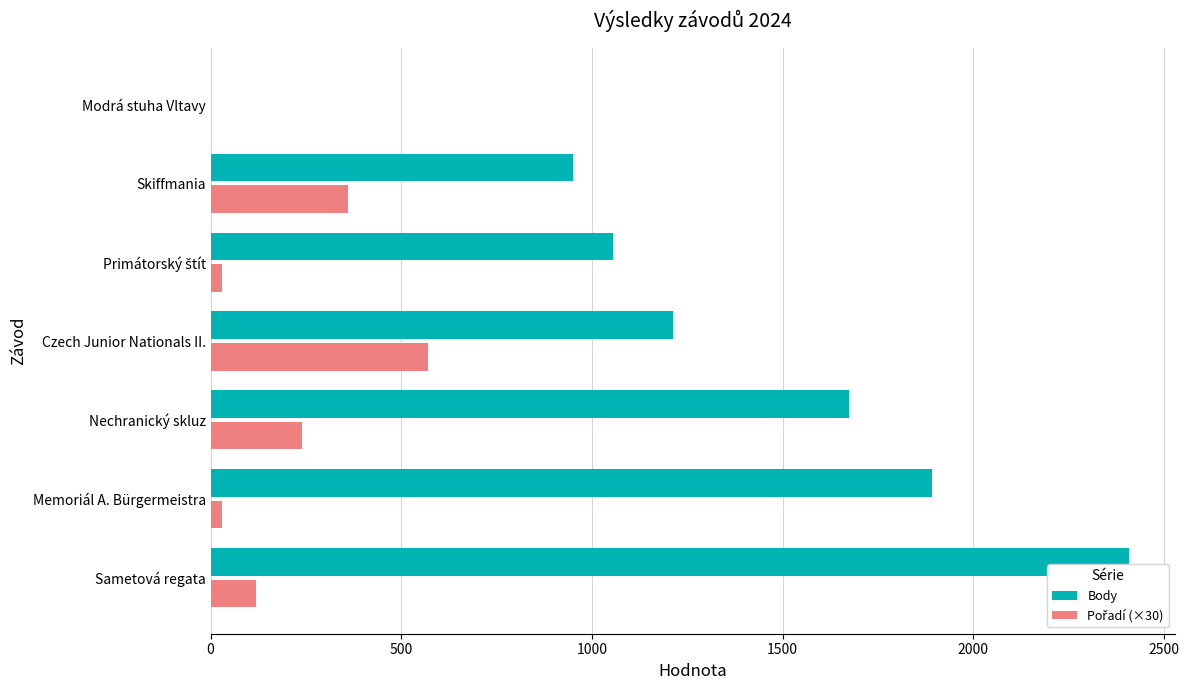

Which series has the largest range (max minus min)?

Body